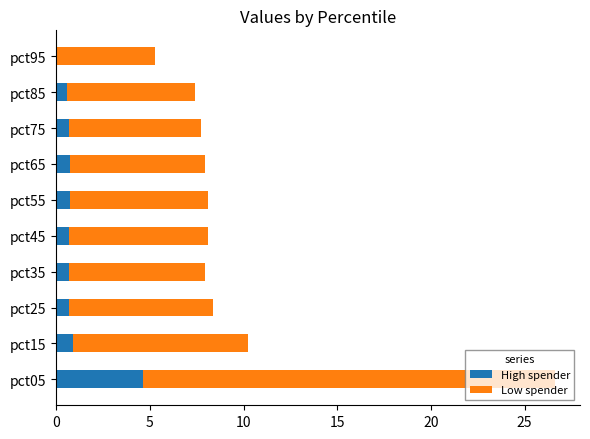

Which category has the highest value in the High spender series?

pct05